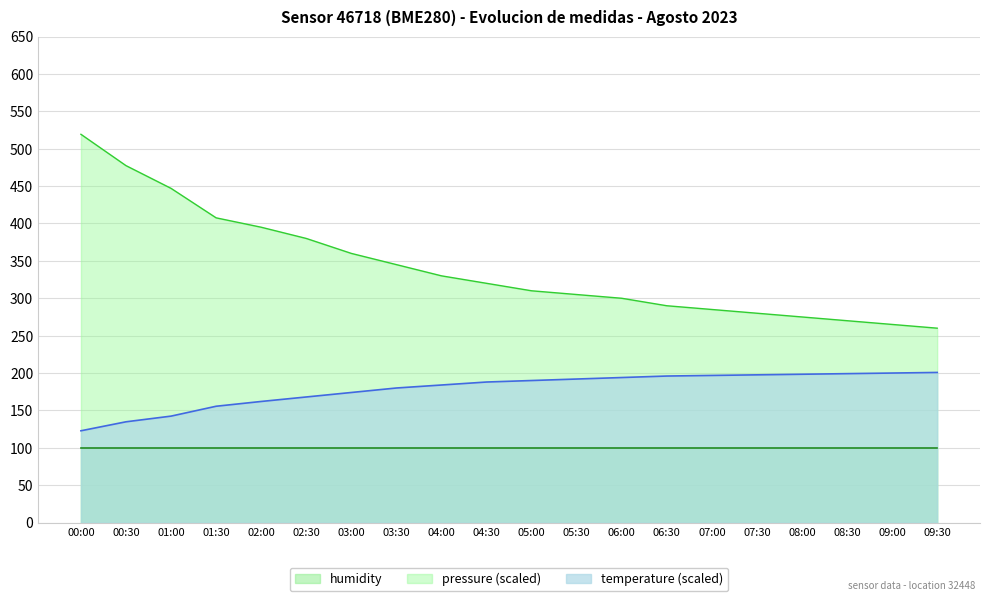

What is the sum of the temperature values at 01:00 and 08:00?

340.8